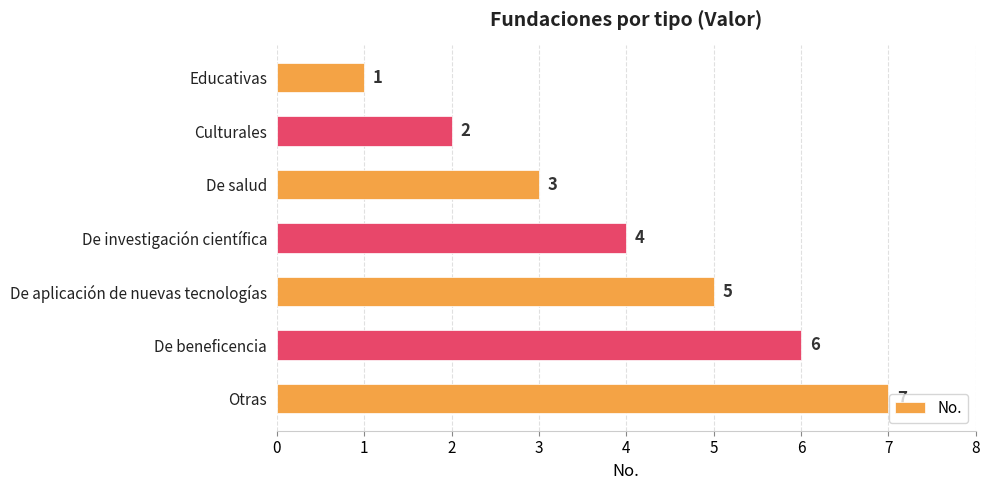

How many data points does each series have?

7